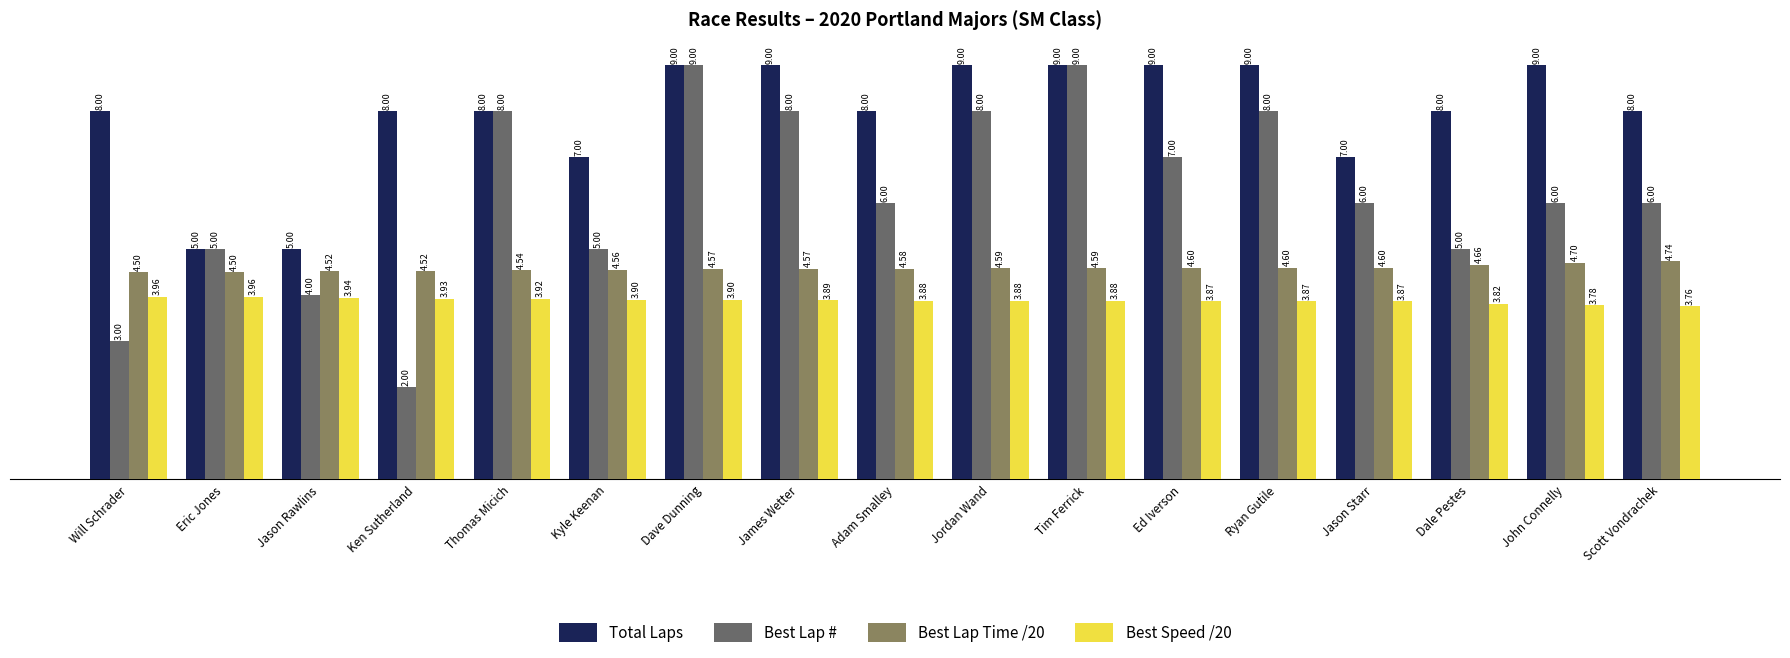

Count the Best Lap # values in the range 5 to 8.

12